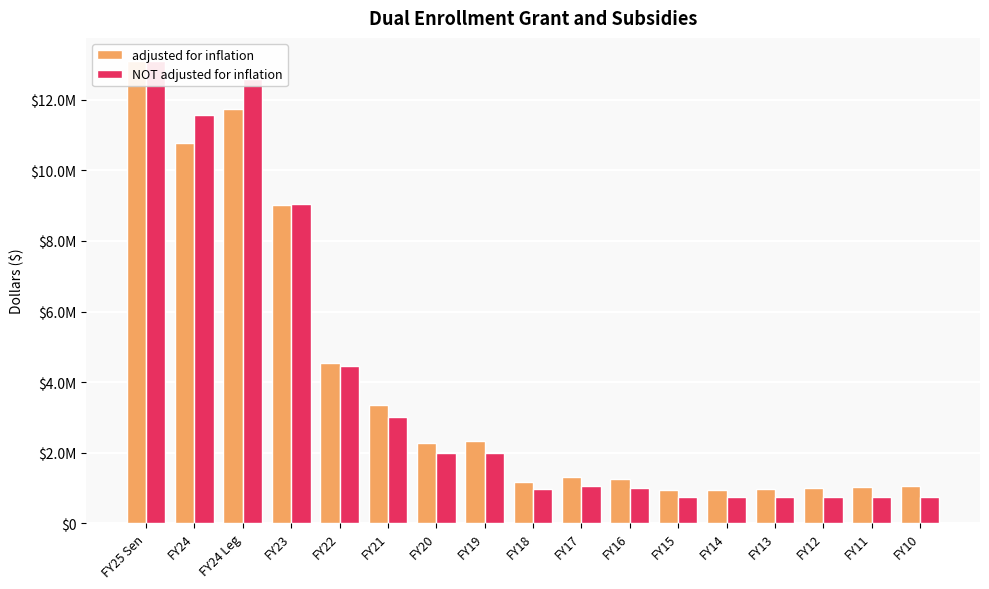

What is the value of the NOT adjusted for inflation bar at the 9th from the left?

970000